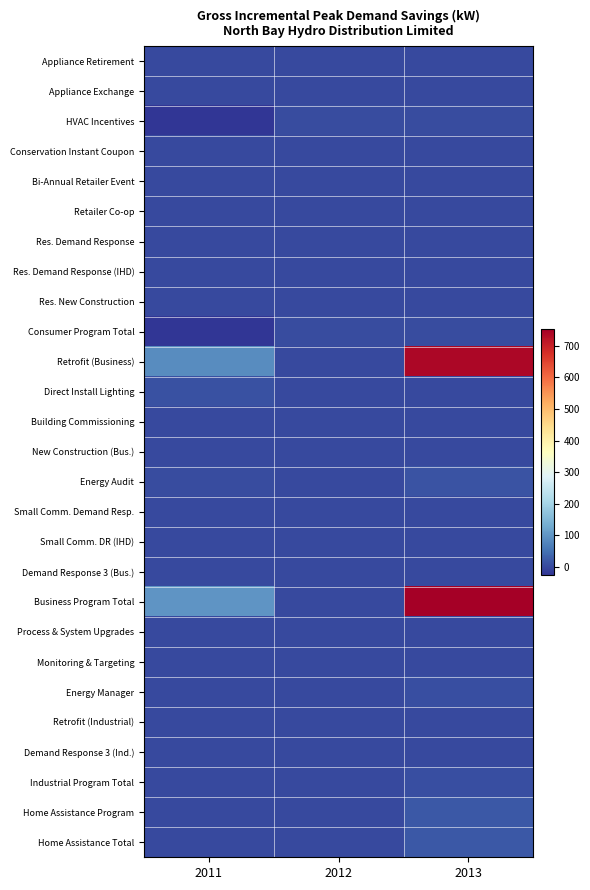

Which series has the widest spread of values?

Business Program Total